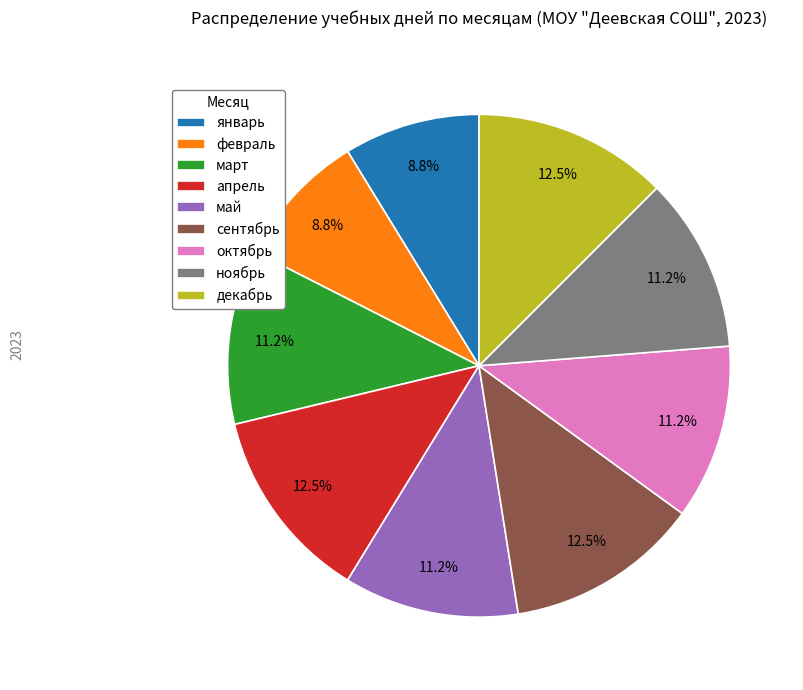

True or false: сентябрь accounts for 2% of the total.

False